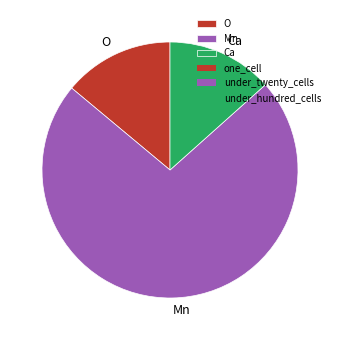

Is the sum of O and Mn greater than half?

Yes